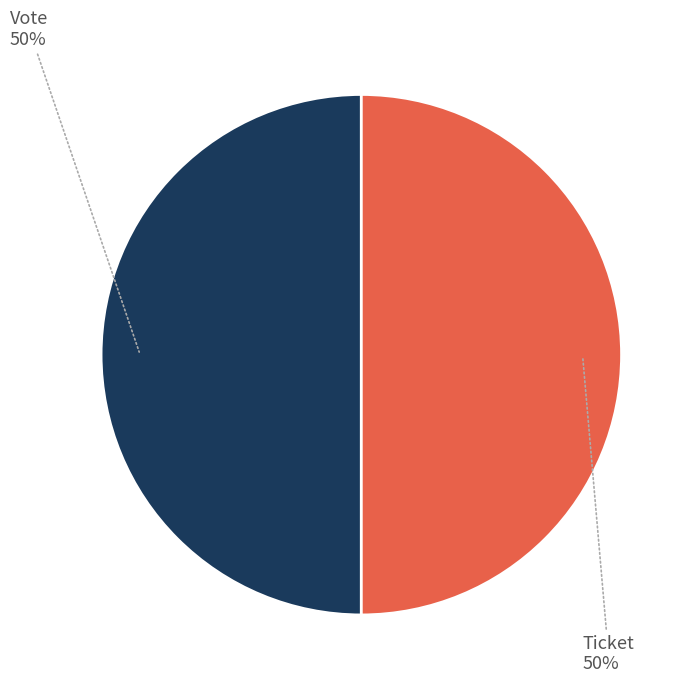

To the nearest percent, what is the average slice percentage?

50%